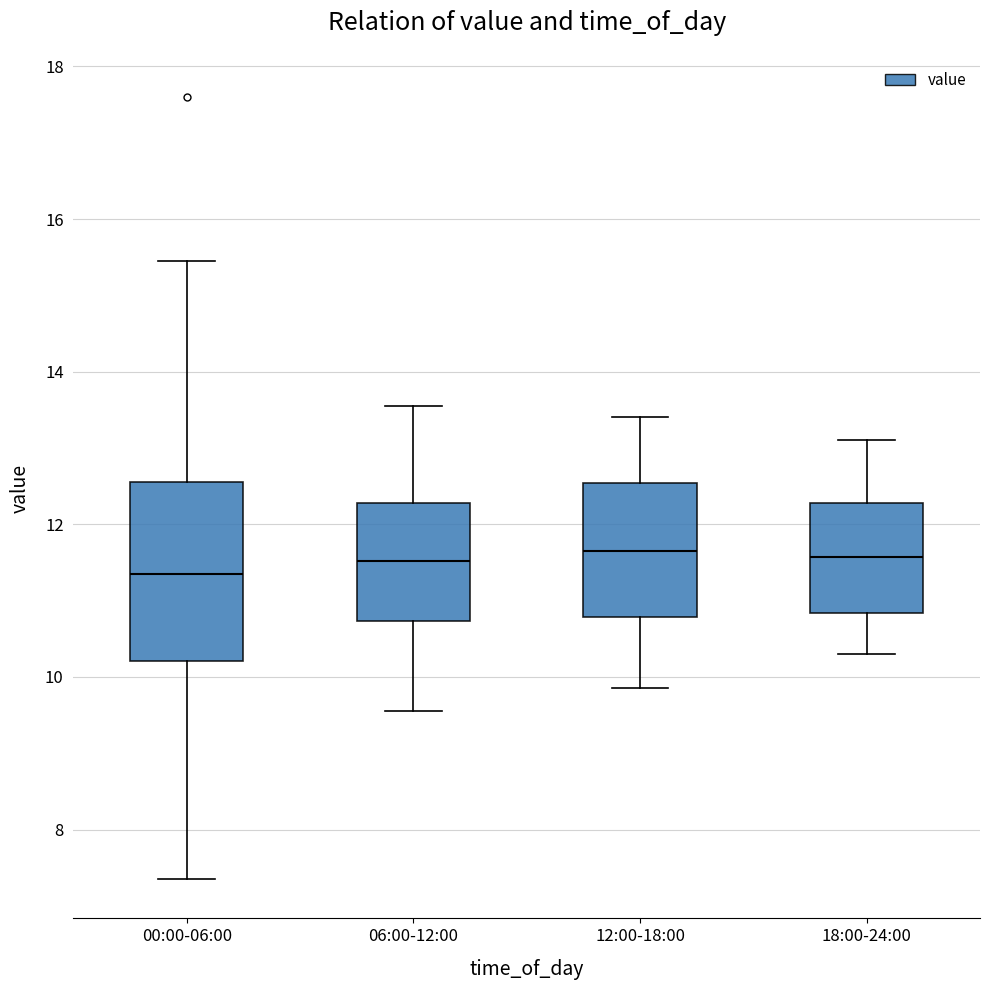

Which box is the tallest, from its lower edge to its upper edge?

00:00-06:00